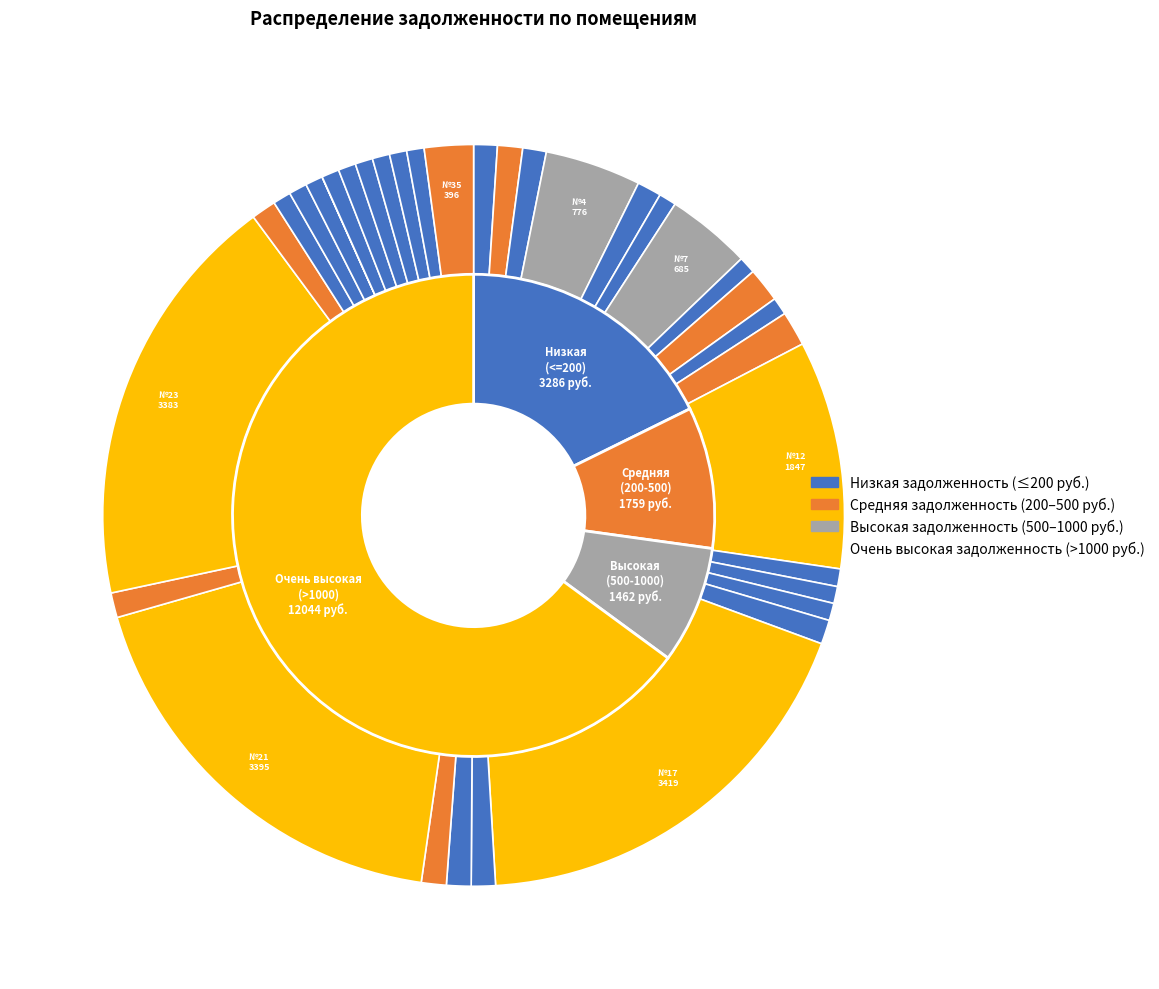

Count the number of slices in the pie.

35